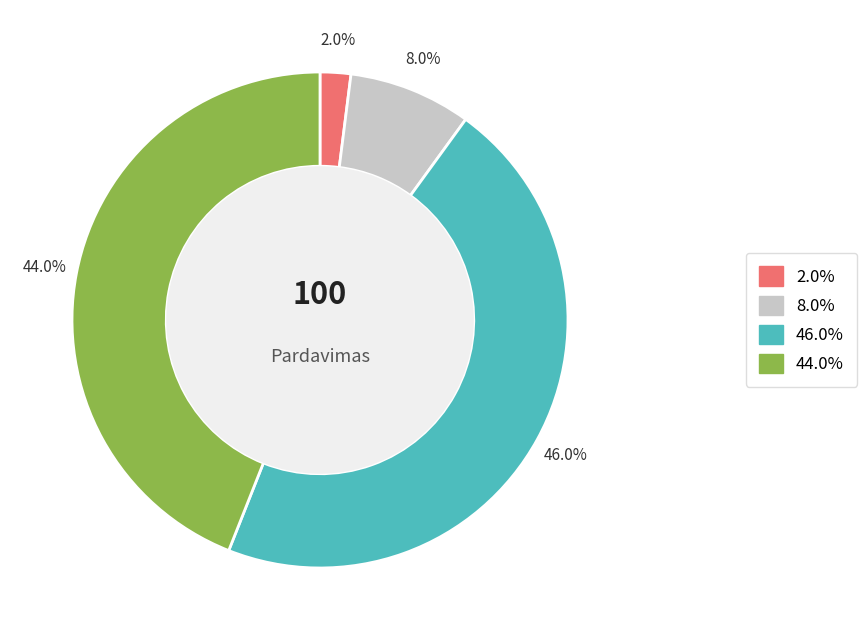

Does any single category account for the majority?

No